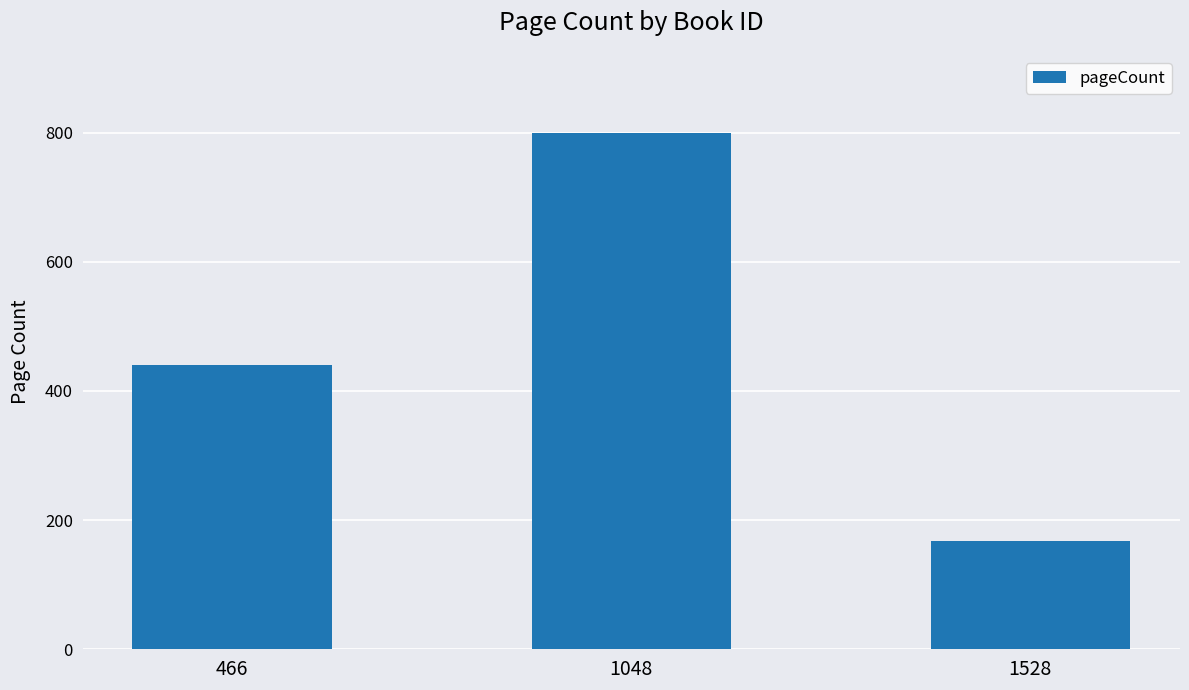

Which has a higher value, 1528 or 1048?

1048